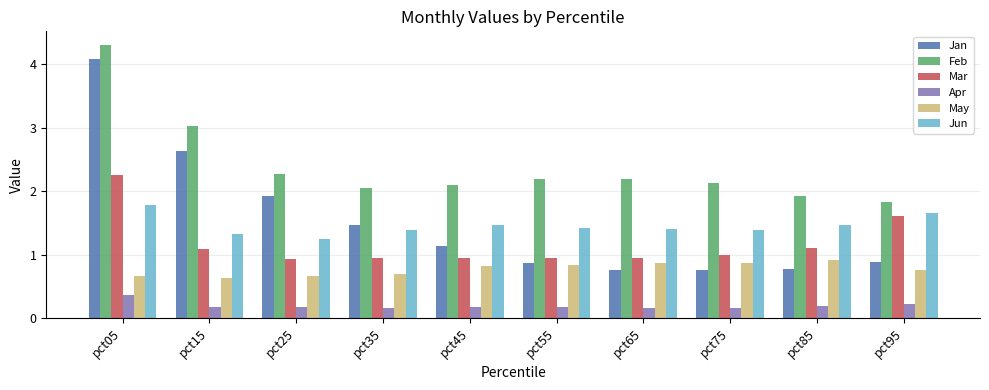

At which label is May closest to 0?

pct15